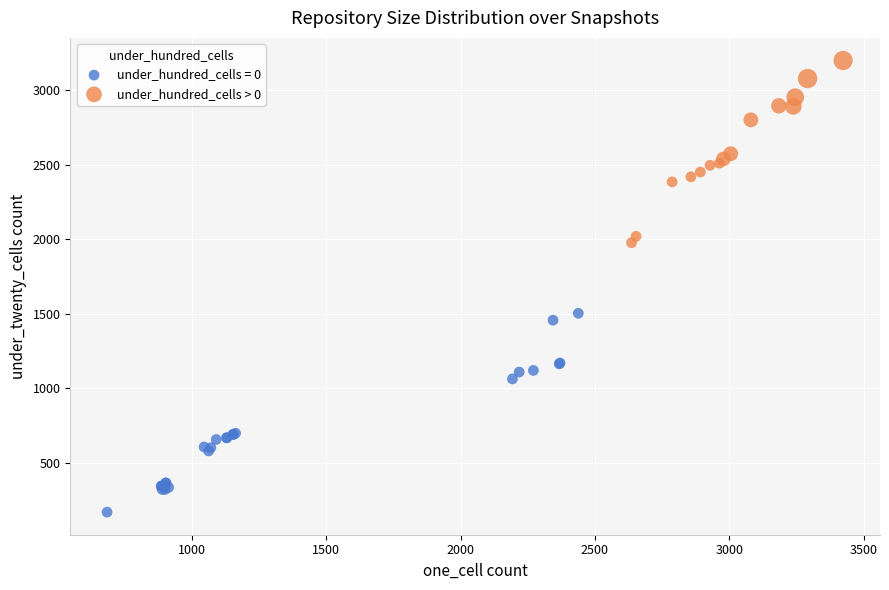

Which series contains the highest Y value?

under_hundred_cells > 0